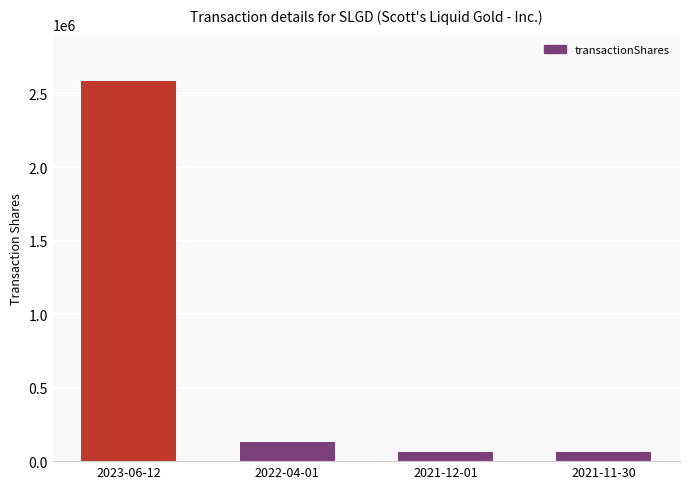

What is the label of the 2nd bar from the left?

2022-04-01